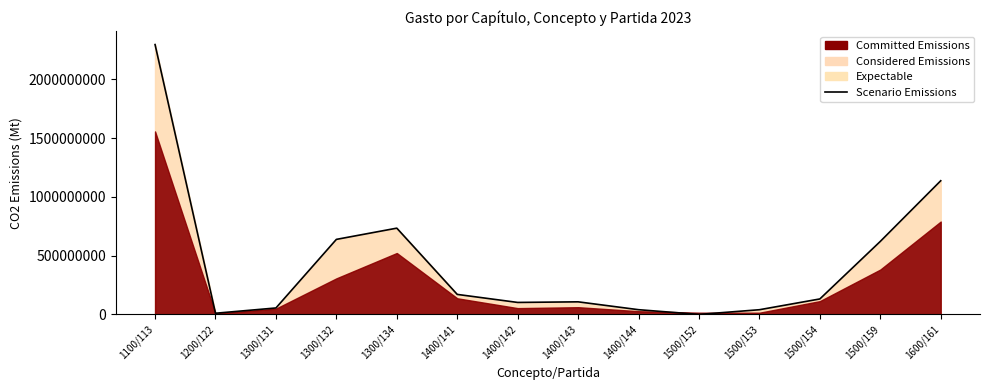

What is the average value?

434483544